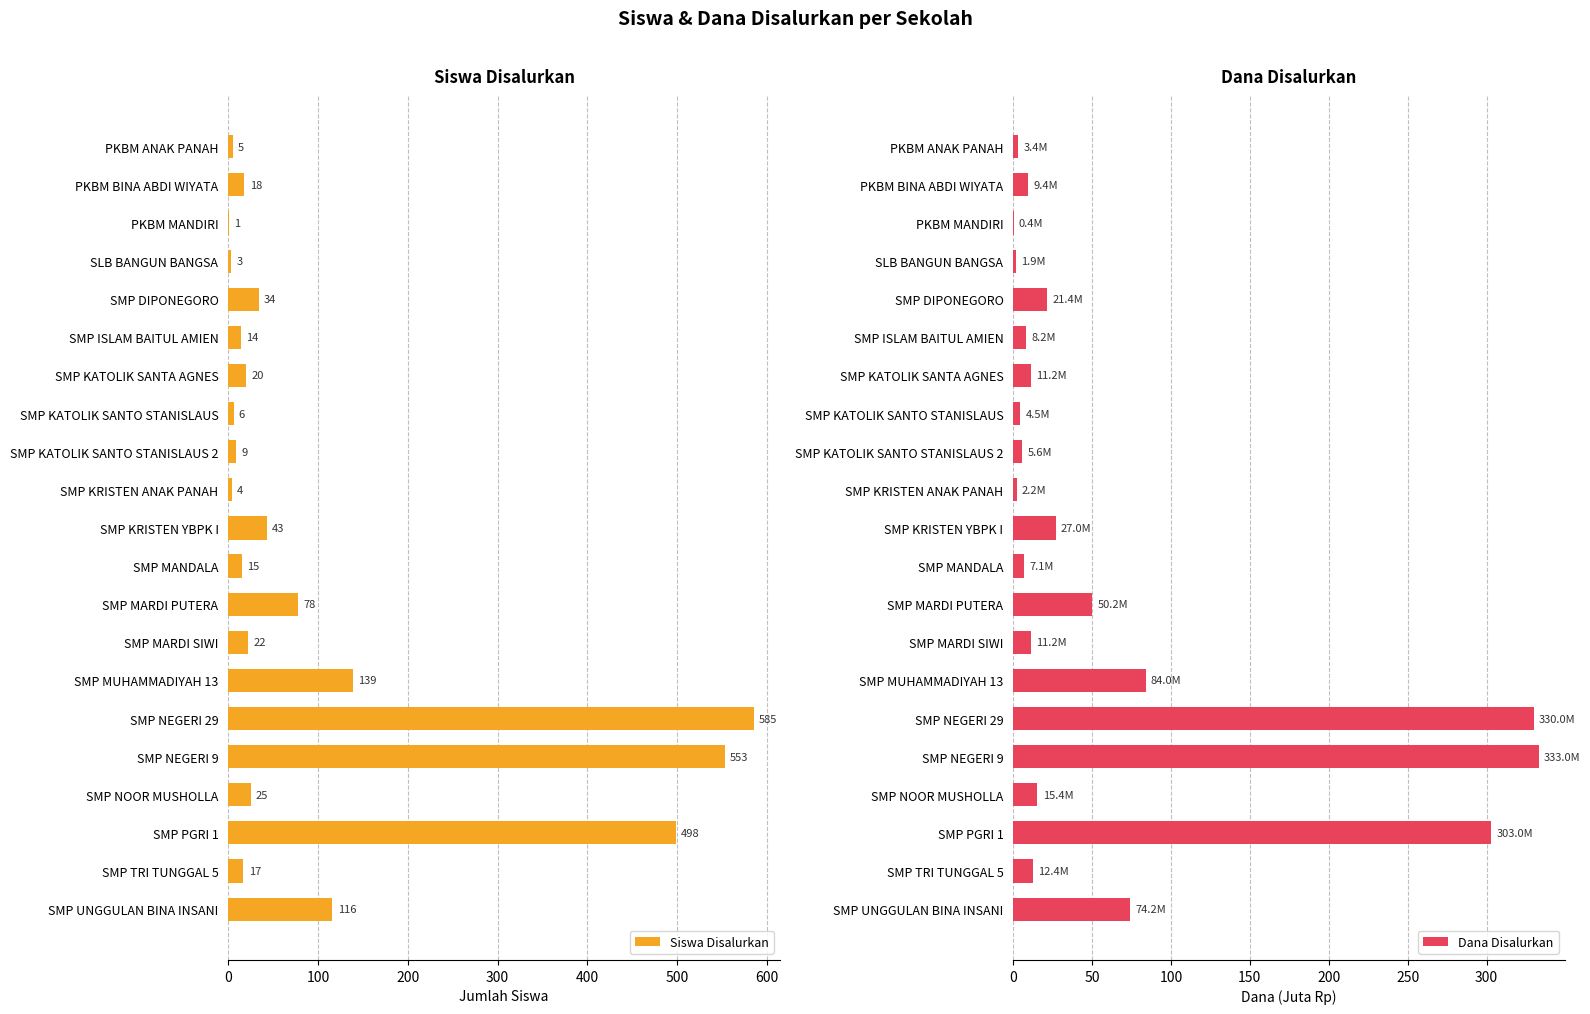

Reading left to right, what are all the values shown in this chart?

Siswa Disalurkan: 5.0	18.0	1.0	3.0	34.0	14.0	20.0	6.0	9.0	4.0	43.0	15.0	78.0	22.0	139.0	585.0	553.0	25.0	498.0	17.0	116.0
Dana Disalurkan: 3.4	9.4	0.4	1.9	21.4	8.2	11.2	4.5	5.6	2.2	27.0	7.1	50.2	11.2	84.0	330.0	333.0	15.4	303.0	12.4	74.2